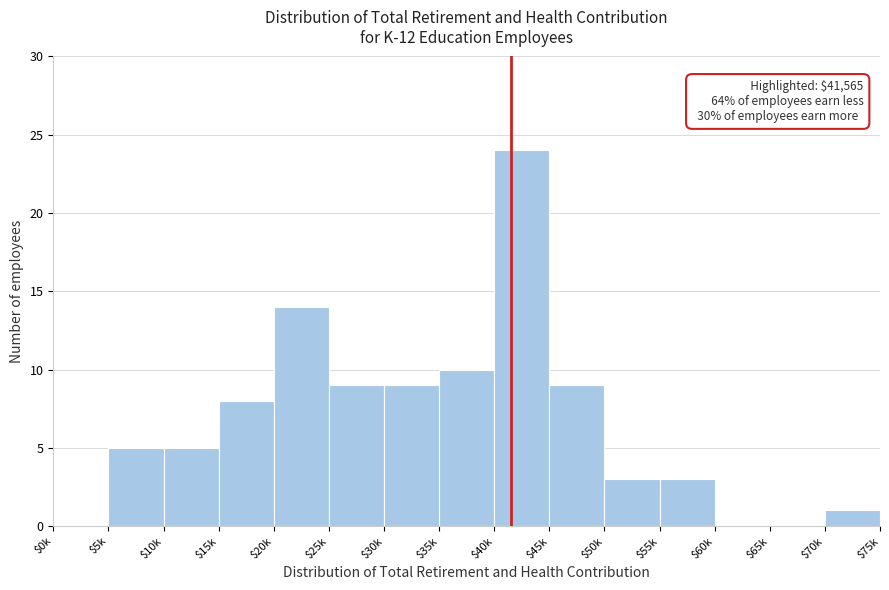

True or false: the data shows 12 at $15k.

False